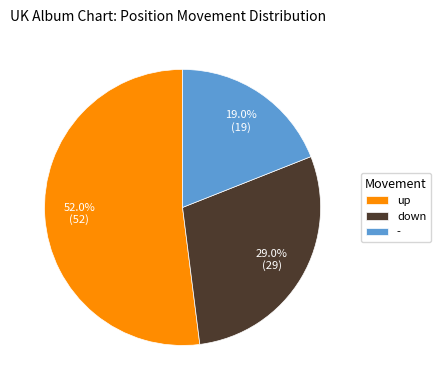

How many segments does this pie chart have?

3